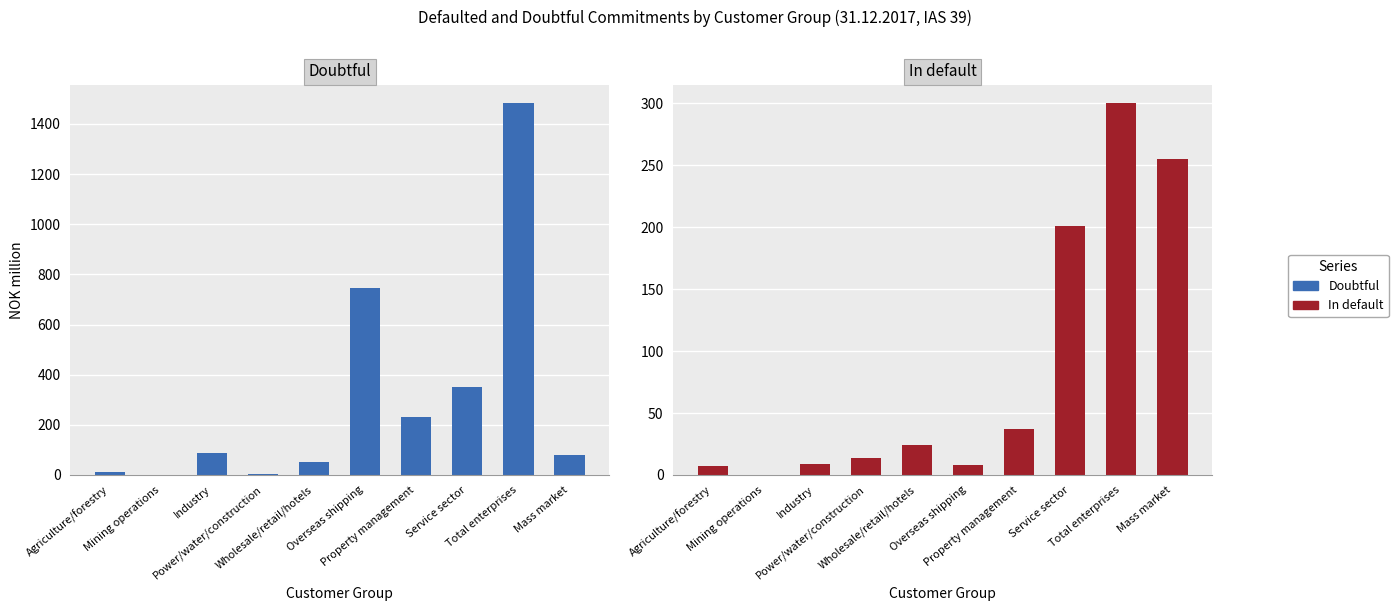

What is the total value across all series at Wholesale/retail/hotels?

74